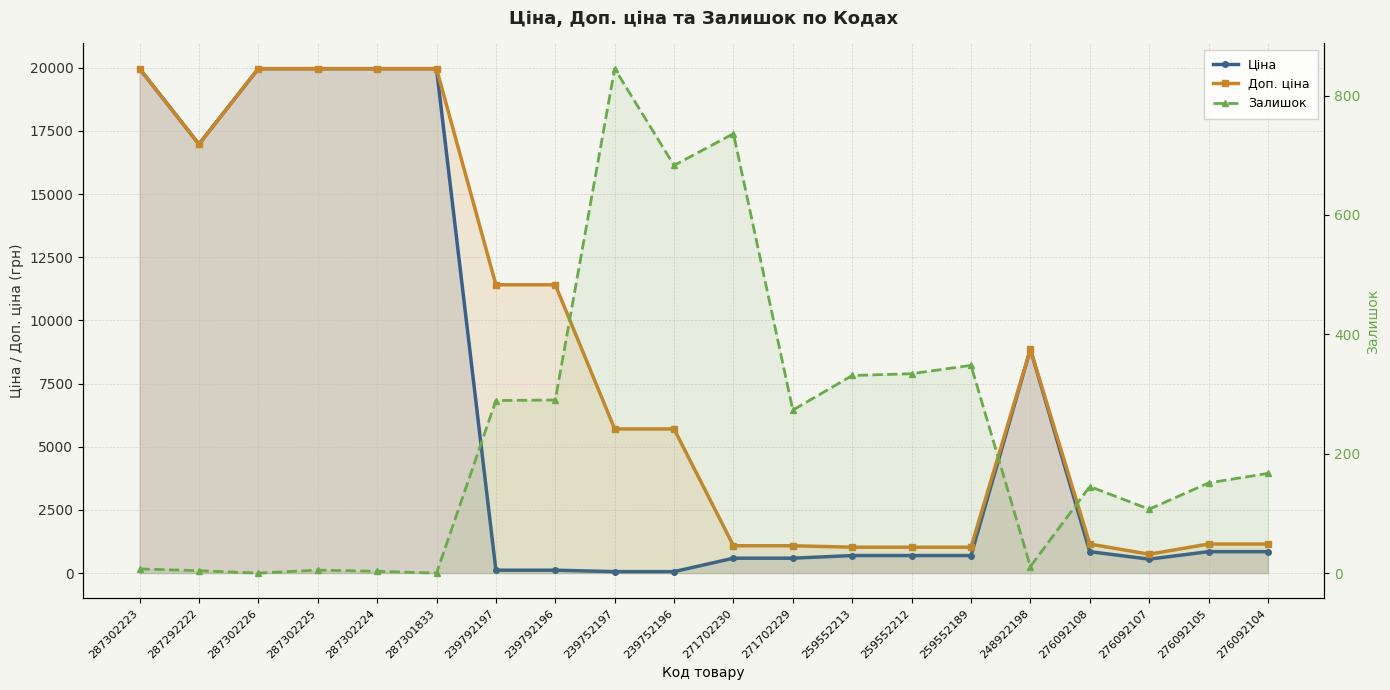

Is the value of Доп. ціна at 239752196 greater than the value of Залишок at 239752197?

Yes